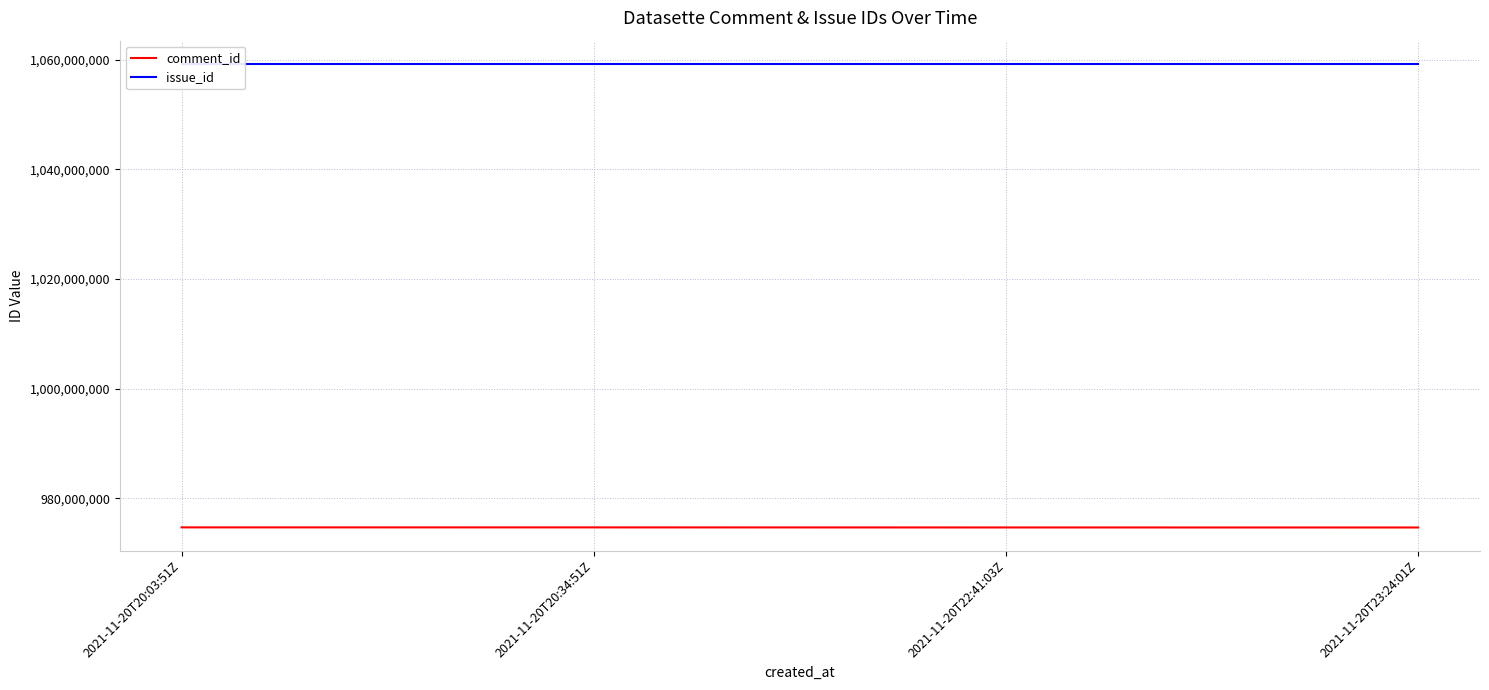

Which category has the lowest value across all series?

2021-11-20T23:24:01Z